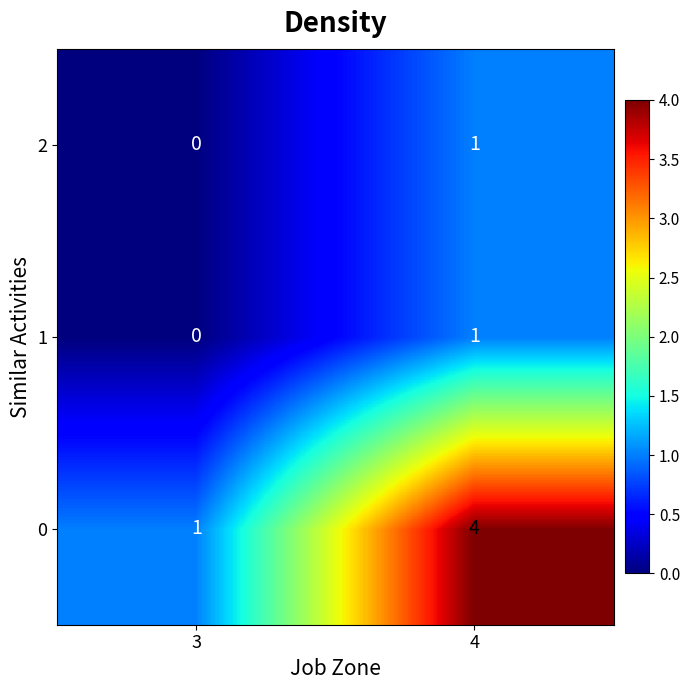

Reading right to left, extract all data points from this chart.

2: 4=1	3=0
1: 4=1	3=0
0: 4=4	3=1